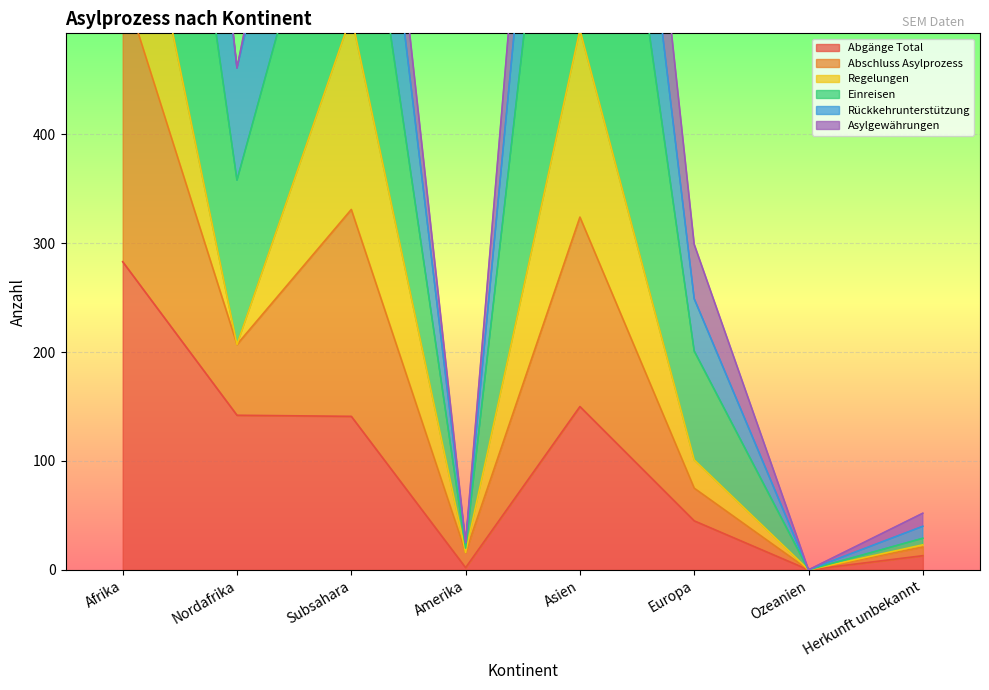

Which category has the highest value in the Abgänge Total series?

Afrika